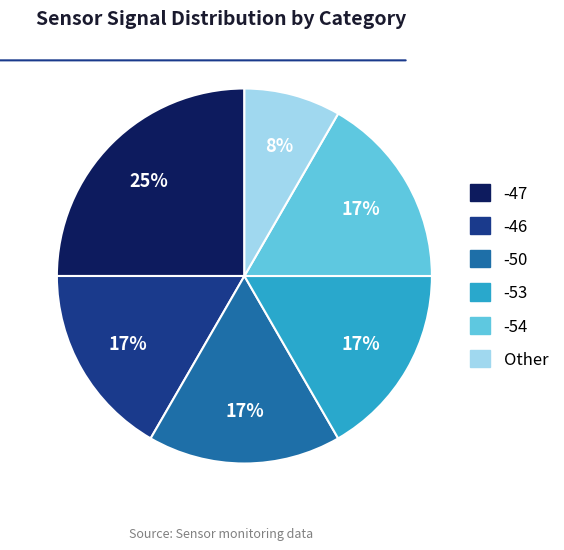

To the nearest percent, what is the difference between the largest and smallest slice percentages?

17%